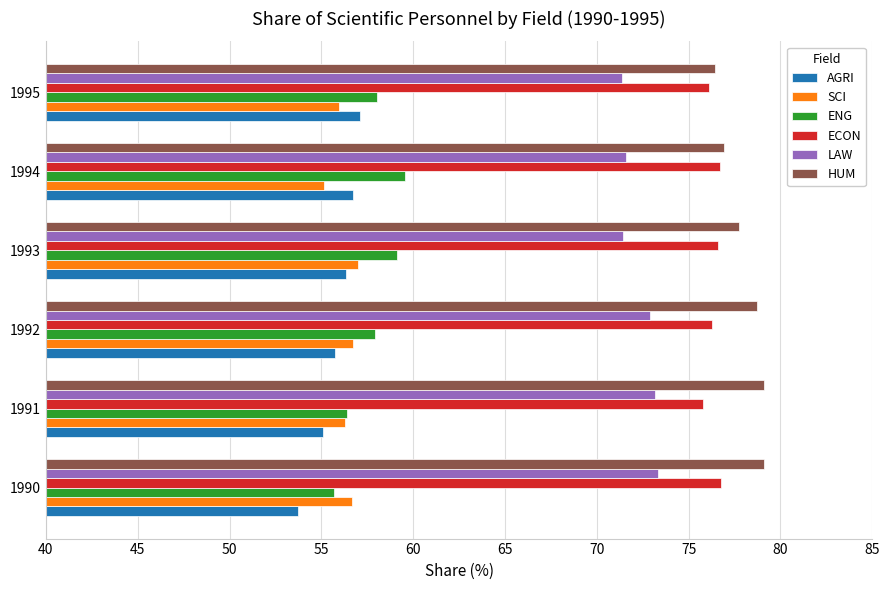

What is the difference between the second highest and second lowest values in the LAW series?

1.8